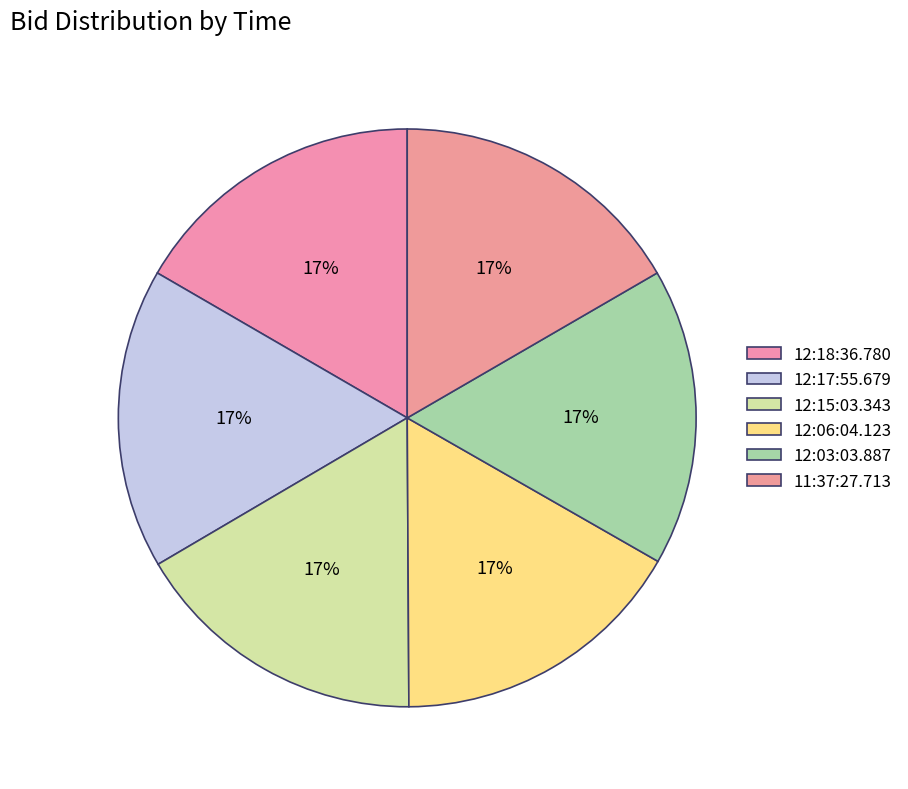

Is it true that 12:18:36.780 is 17% of the pie?

True